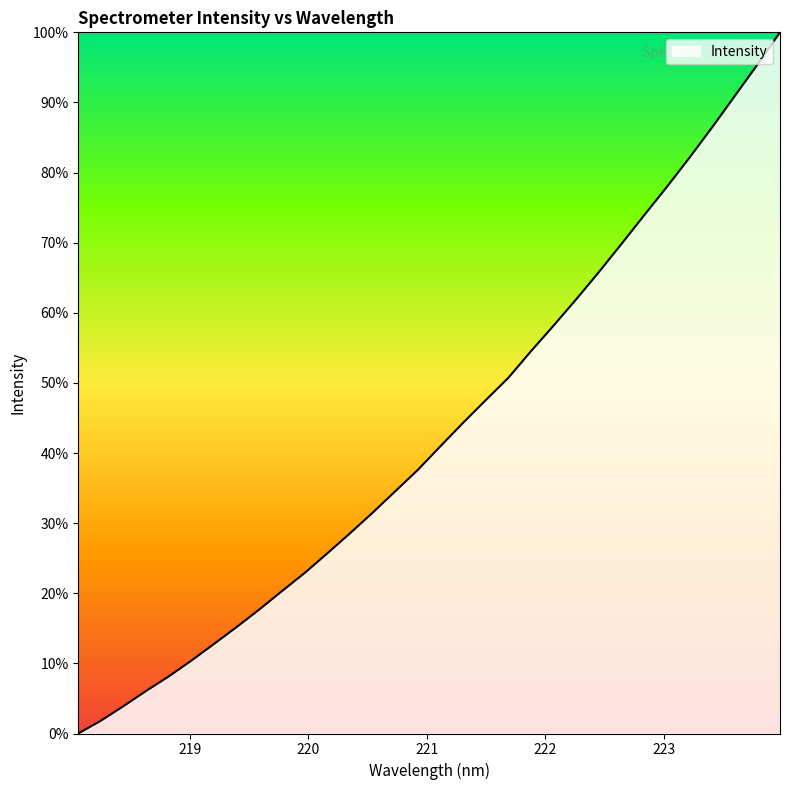

What is the difference between the maximum and minimum values?

100.0